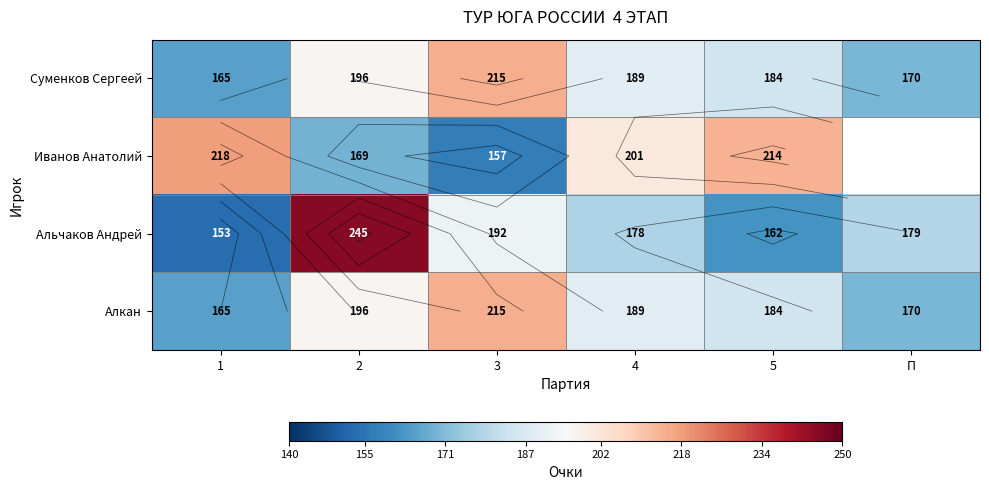

Between 1 and П, which series saw the biggest shift?

Альчаков Андрей